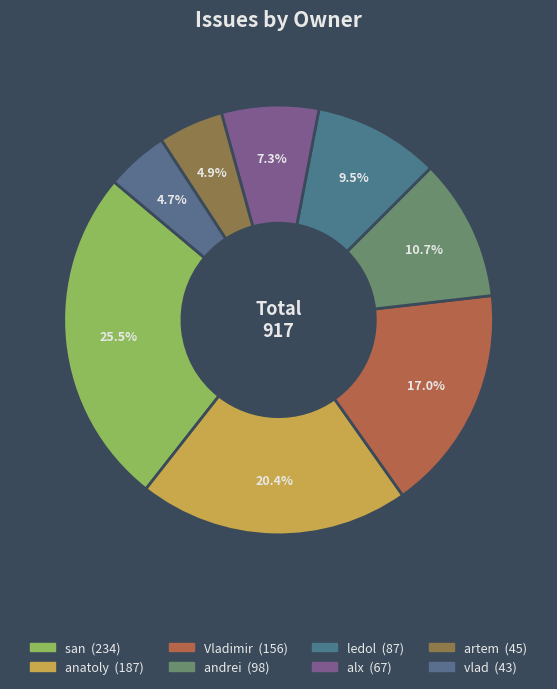

To the nearest percent, what portion does alx represent?

7%